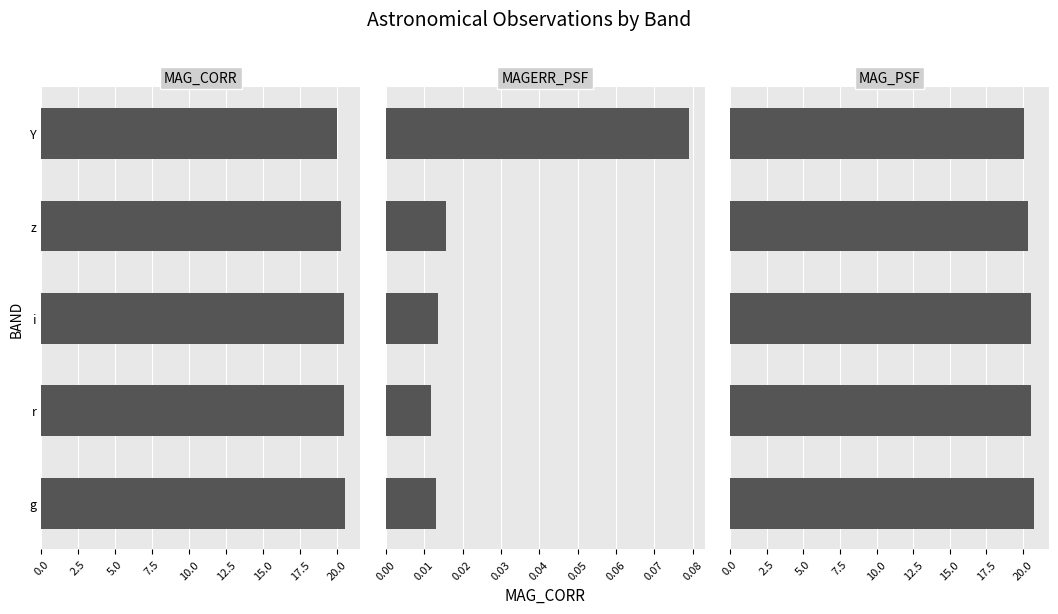

Between i and Y, which series saw the biggest shift?

MAG_PSF